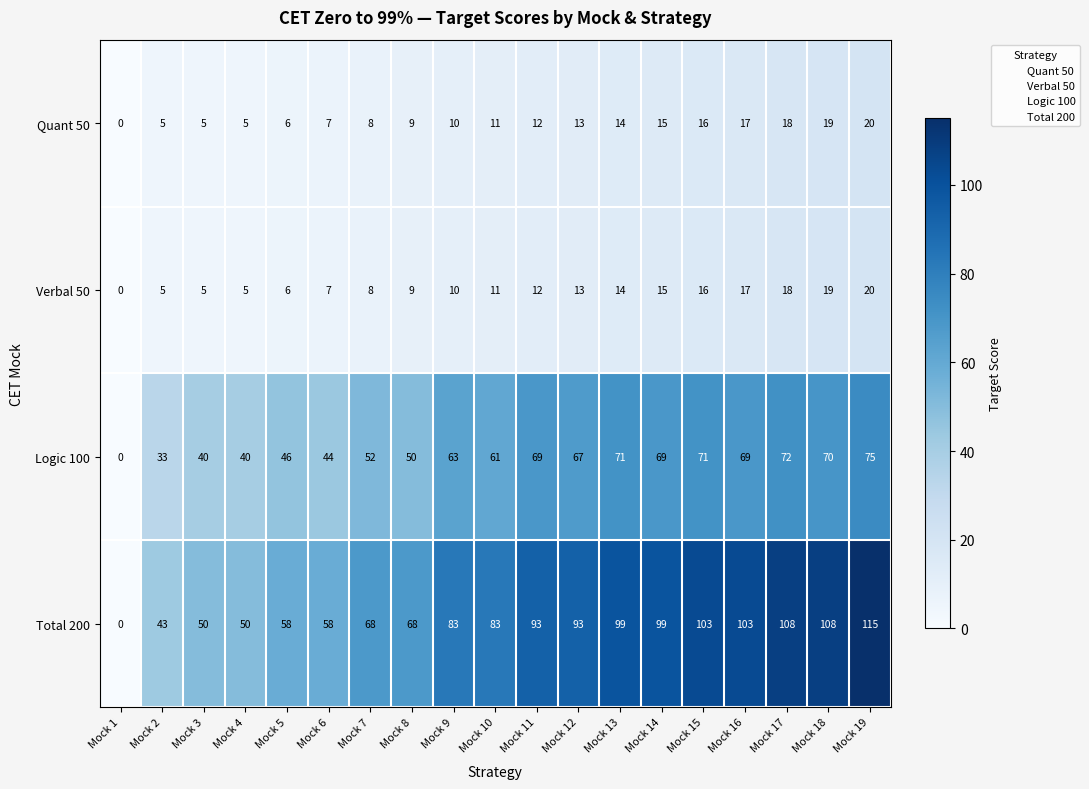

Is the value of Verbal 50 at Mock 1 greater than the value of Quant 50 at Mock 5?

No